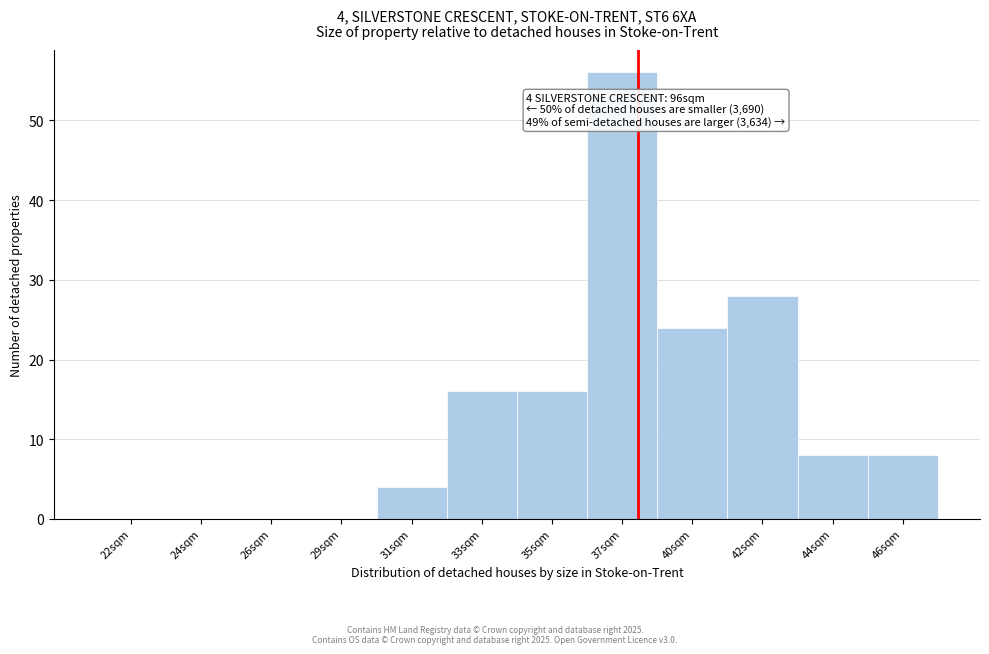

Reading left to right, list all the values displayed in this chart.

22sqm=0	24sqm=0	26sqm=0	29sqm=0	31sqm=4	33sqm=16	35sqm=16	37sqm=56	40sqm=24	42sqm=28	44sqm=8	46sqm=8